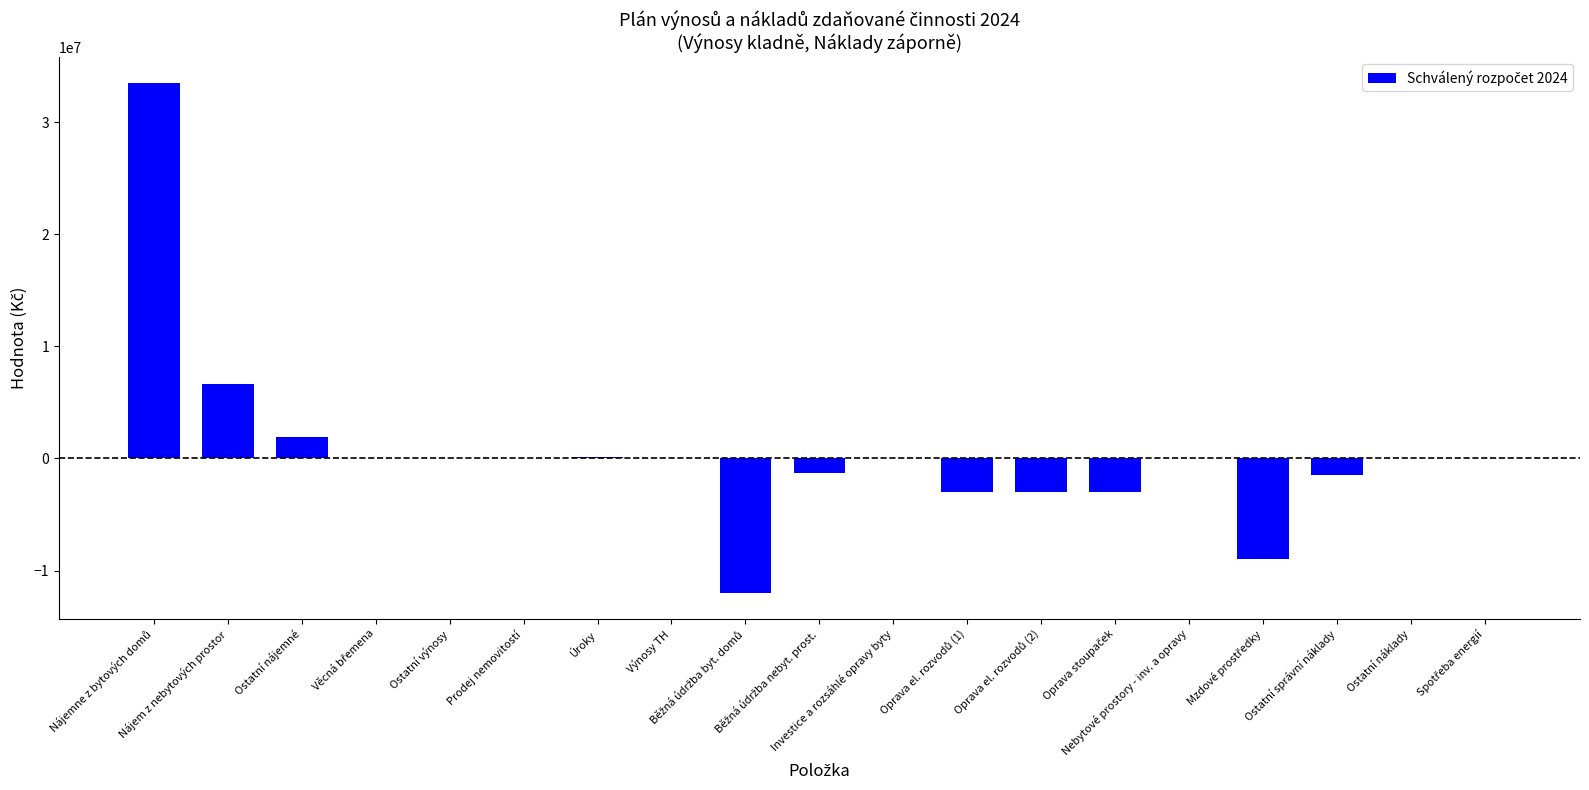

What is the greatest value displayed?

33500000